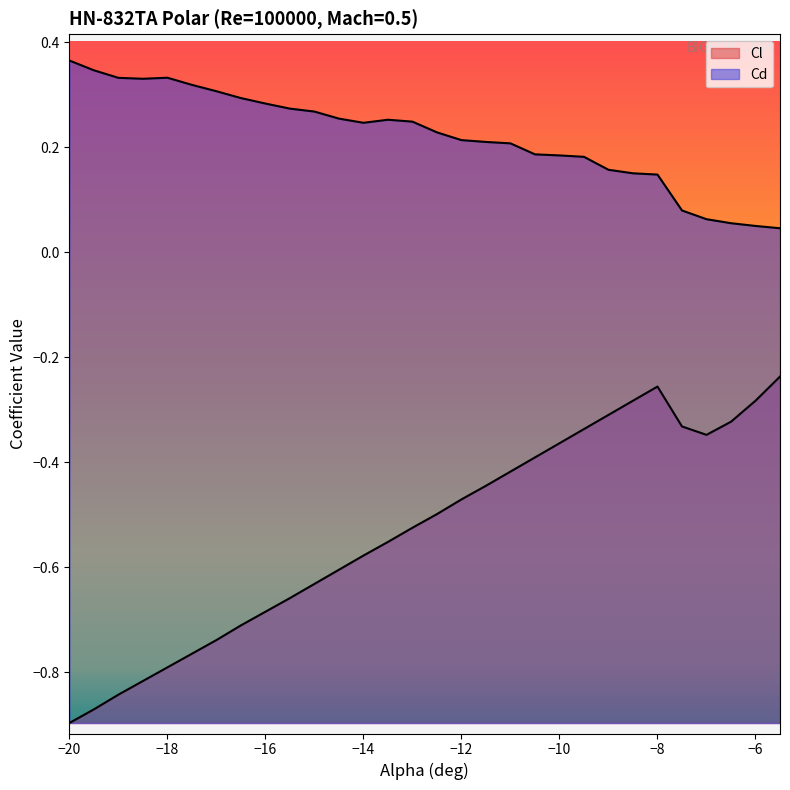

What is the spread (max minus min) of values at -16.5?

1.0